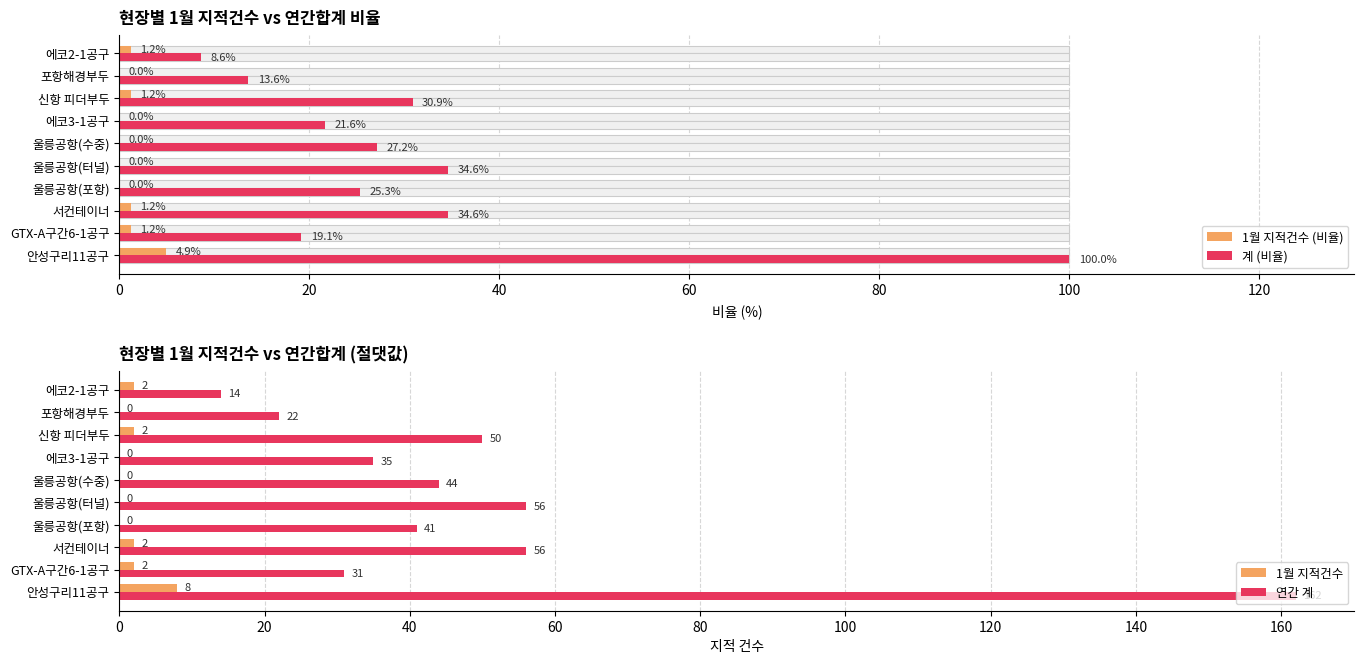

Is the value of 1월 지적건수 at 울릉공항(터널) greater than the value of 연간 계 at 포항해경부두?

No